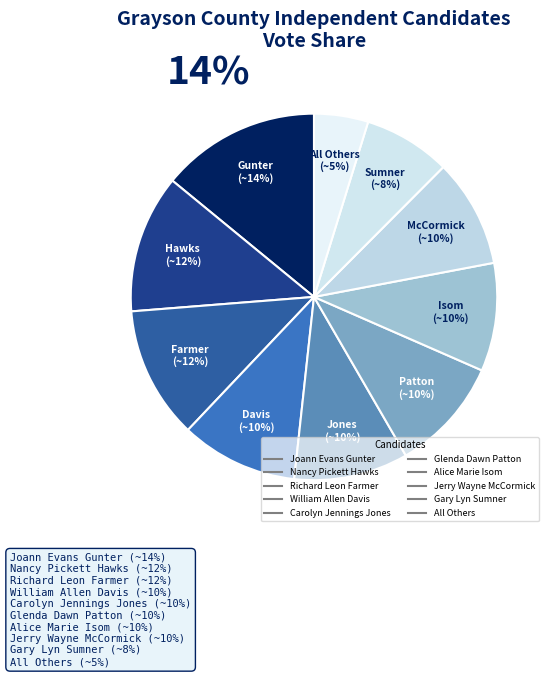

Is it true that All Others is 5% of the pie?

True